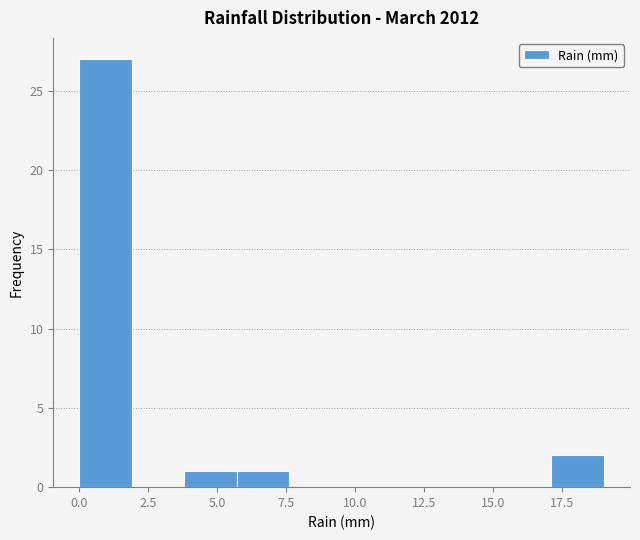

Around what value on the x-axis is the tallest bar? Give the approximate position of its centre, as read against the axis.

1.0